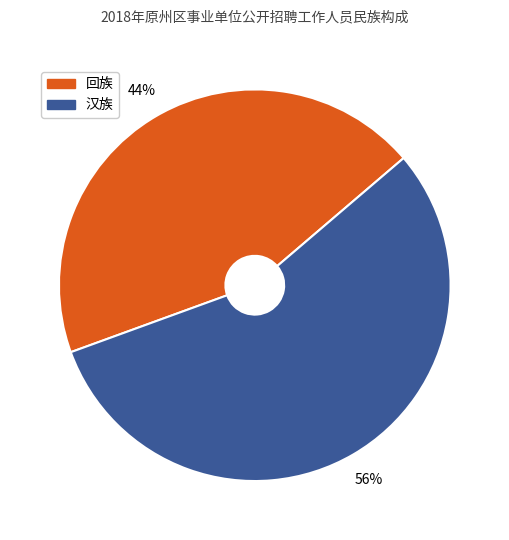

The 回族 slice represents 37% of the pie. True or false?

False